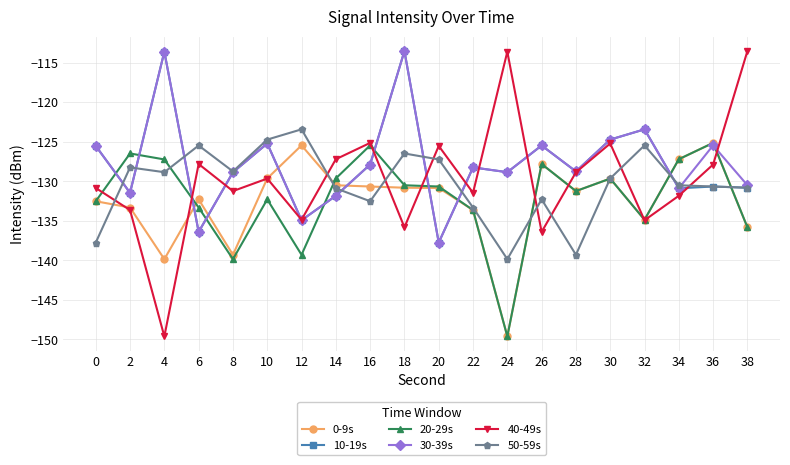

What is the value of the 20-29s point at the 6th from the left?

-132.3